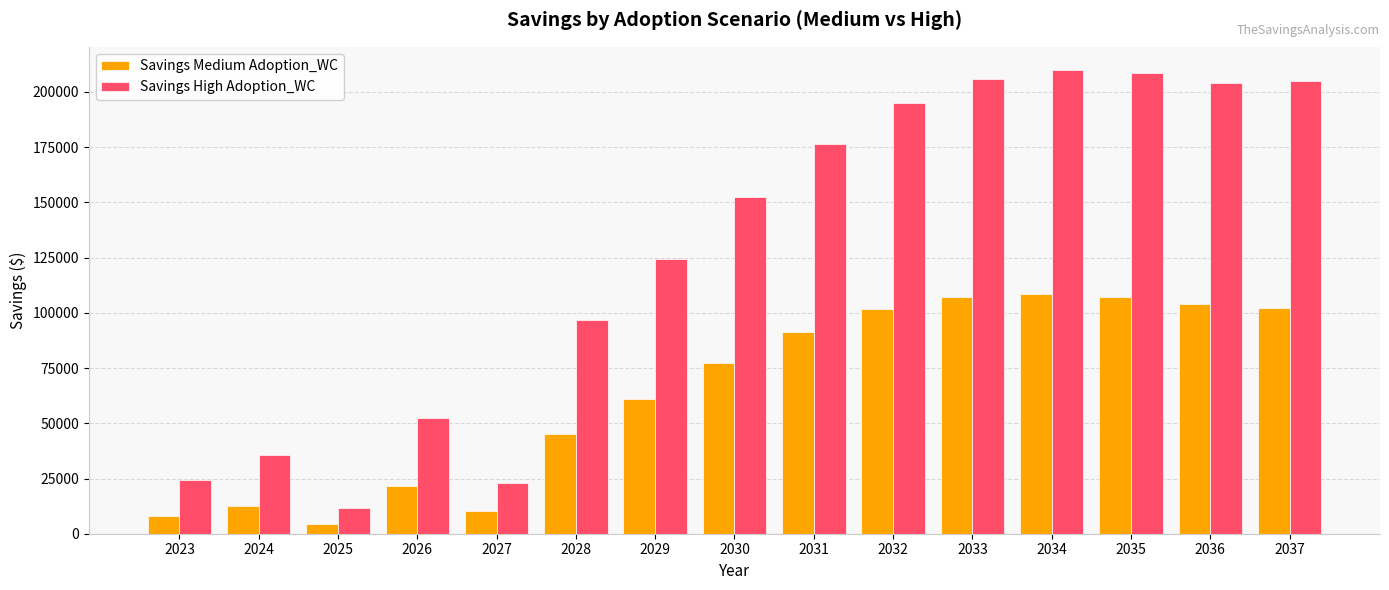

What is the approximate value of Savings Medium Adoption_WC at 2025?

4516.8